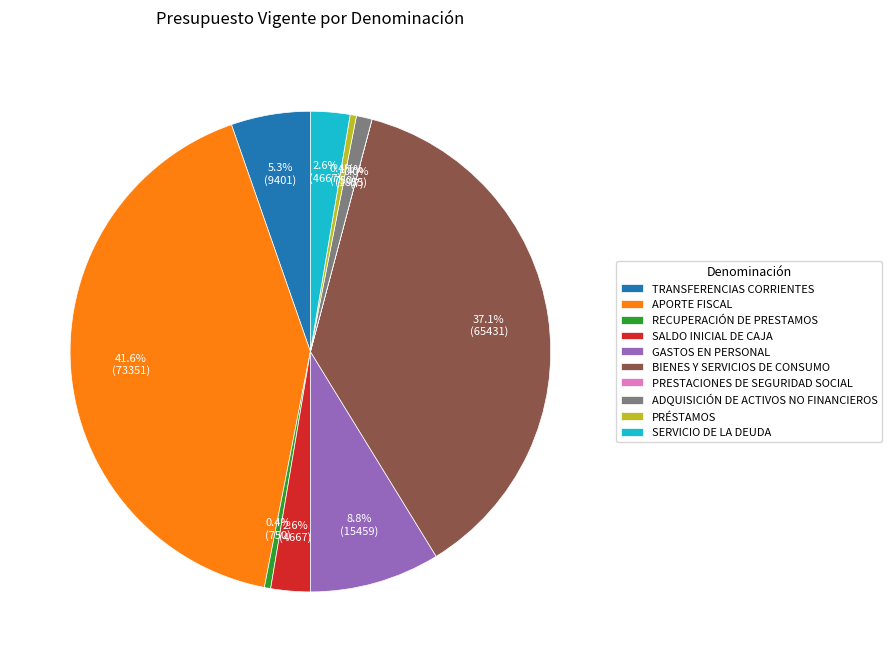

To the nearest percent, what is the average slice percentage?

10%